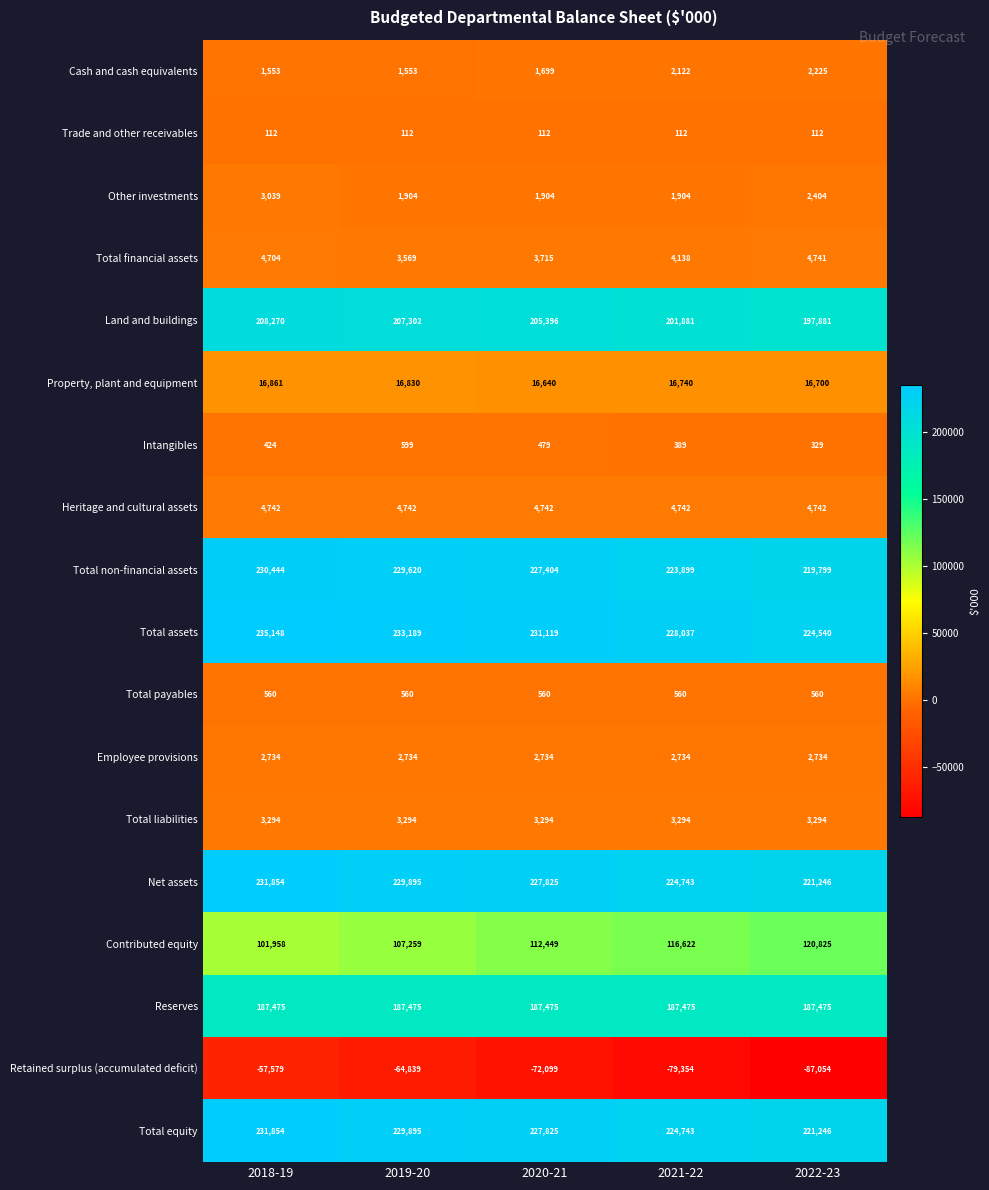

Which label corresponds to the largest value in the chart?

2018-19